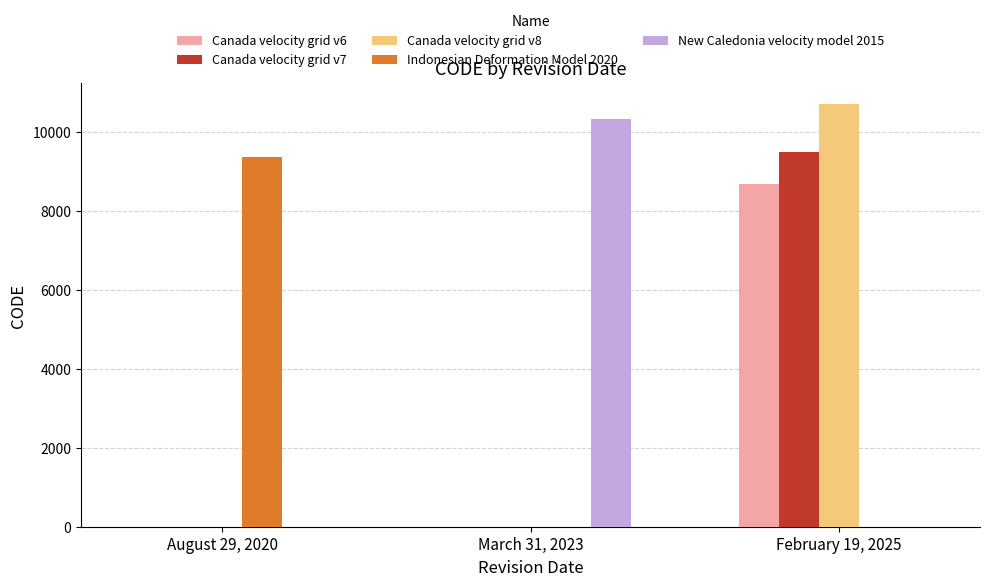

Which category has the highest value across all series?

February 19, 2025